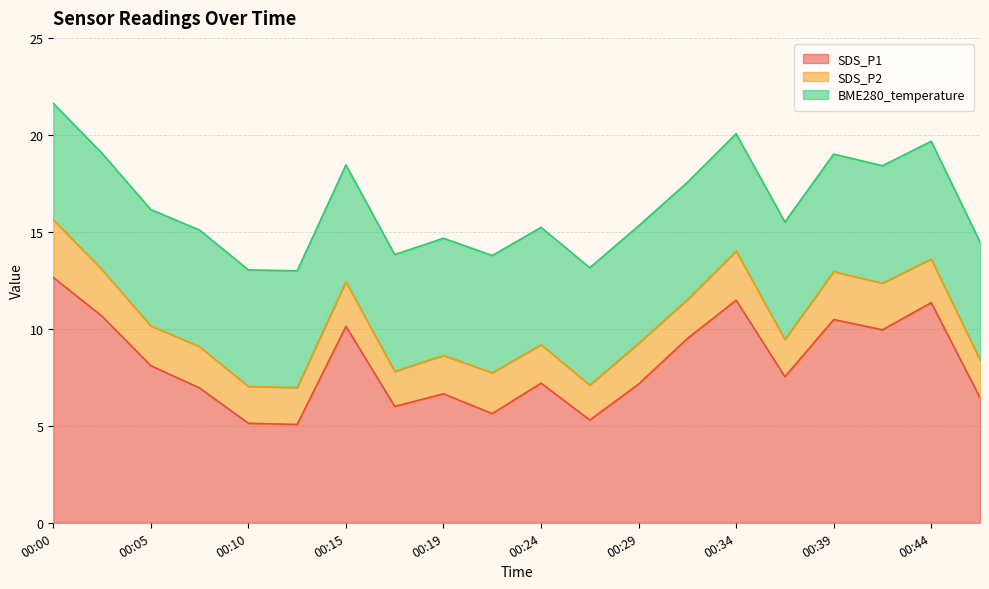

At which label is SDS_P1 closest to 8?

00:05